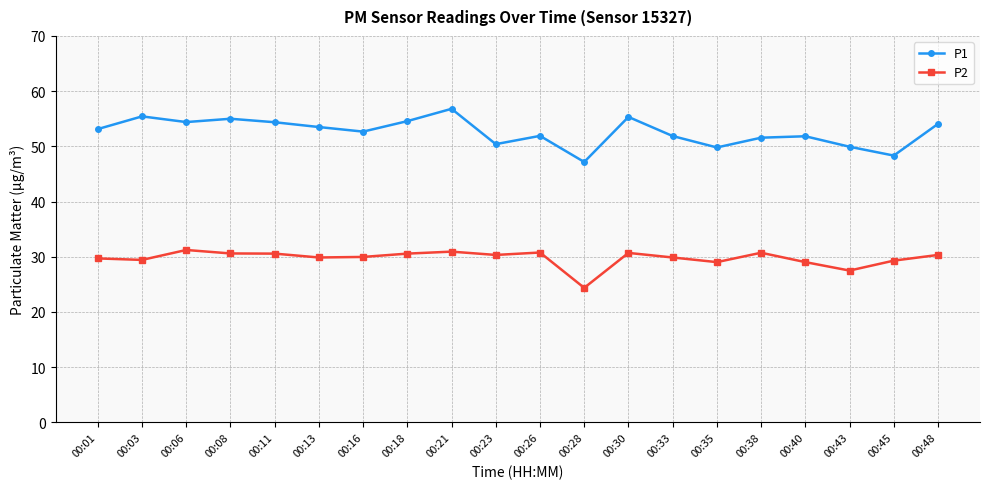

At which label does P1 first exceed 53?

00:01